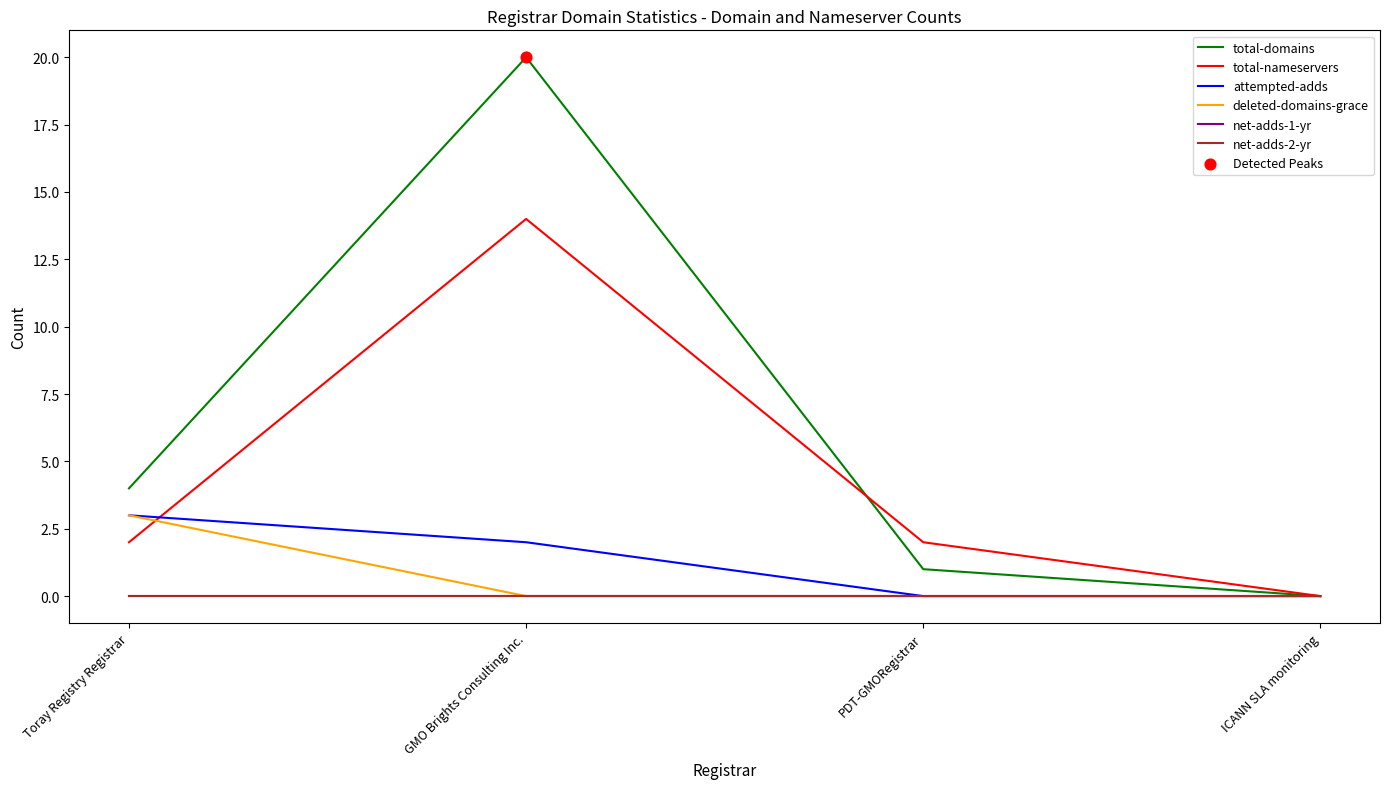

Does the chart have visible grid lines?

No